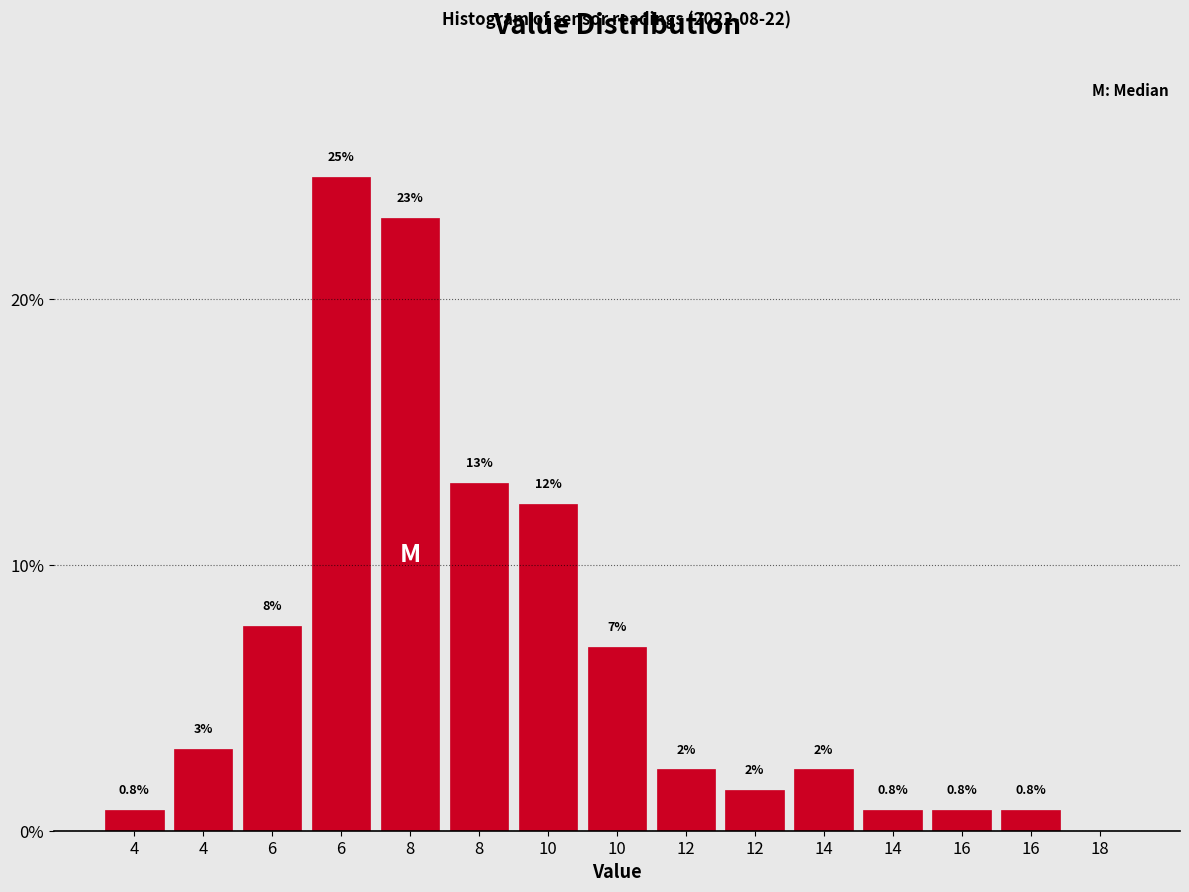

Are the bars horizontal?

No